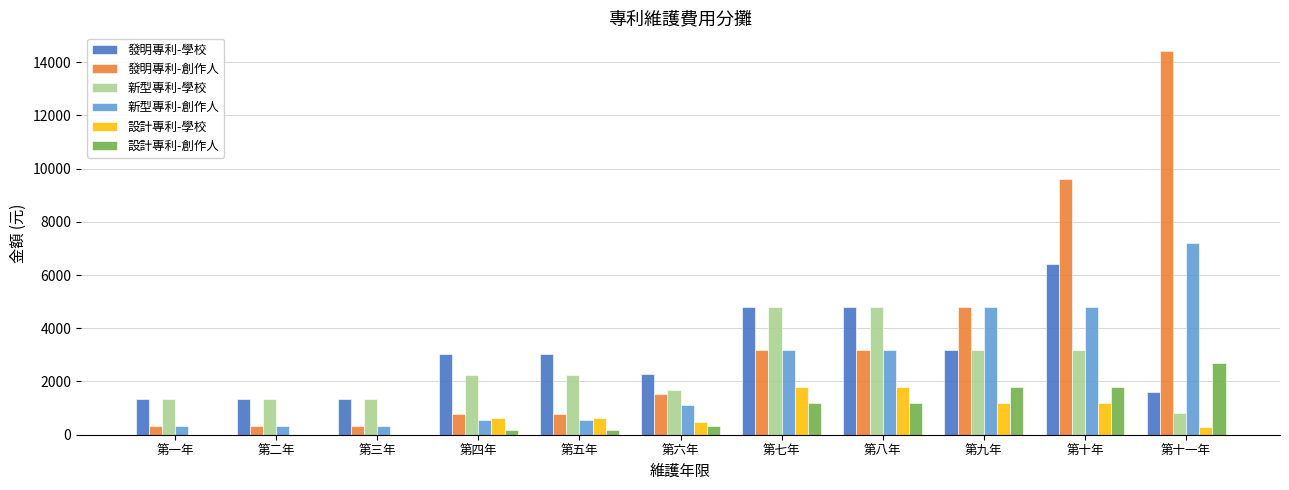

Does the chart contain stacked bars?

No